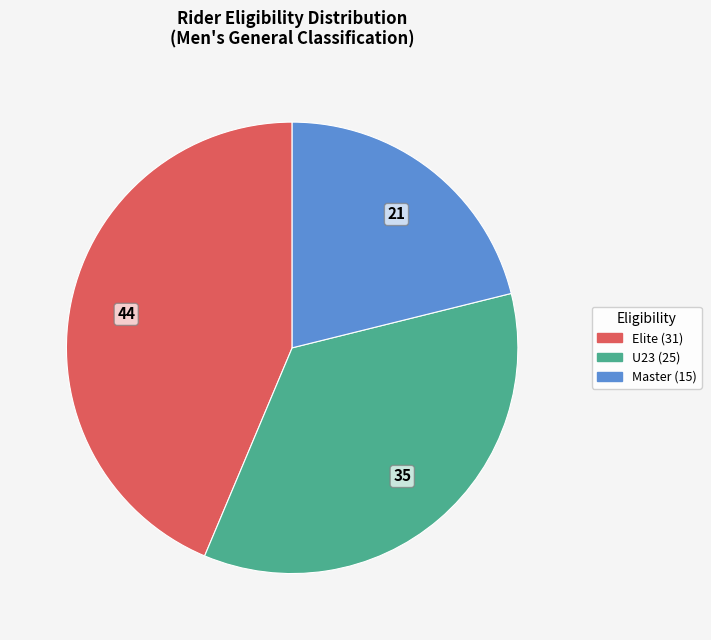

What is the largest slice in the pie chart?

Elite